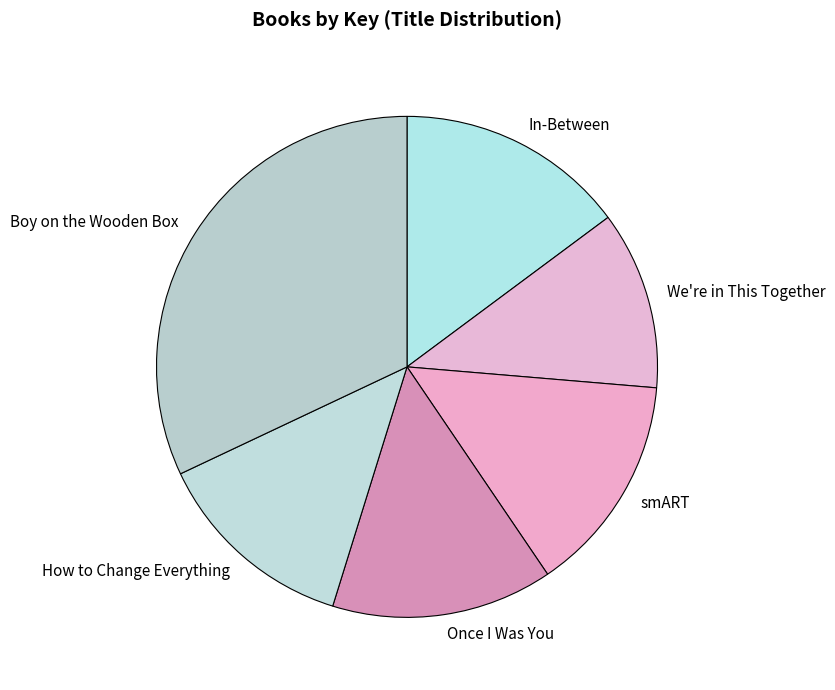

How many slices are in this pie chart?

6